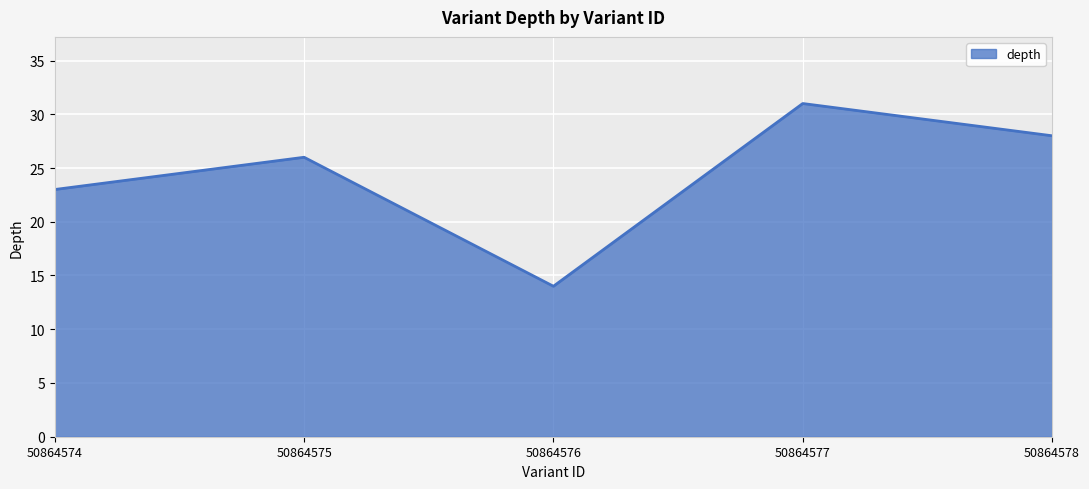

How many lines are shown in the chart?

1